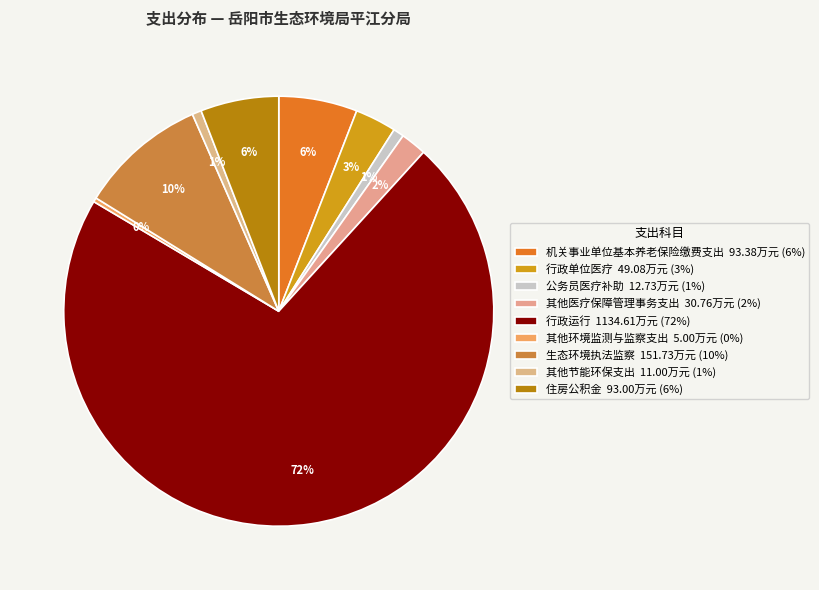

To the nearest percent, what percentage of the pie is 行政单位医疗?

3%